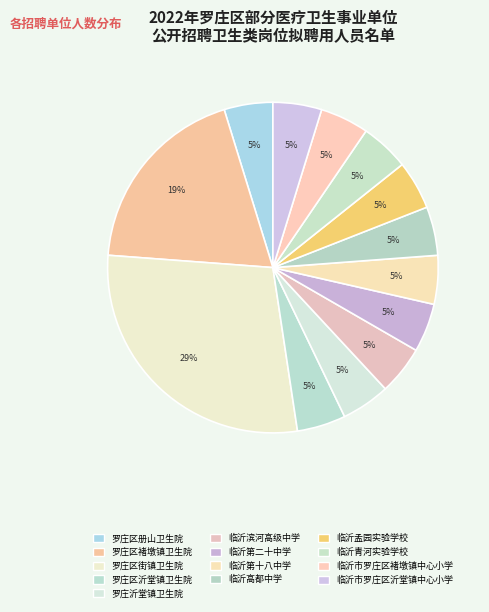

Count the number of slices in the pie.

13